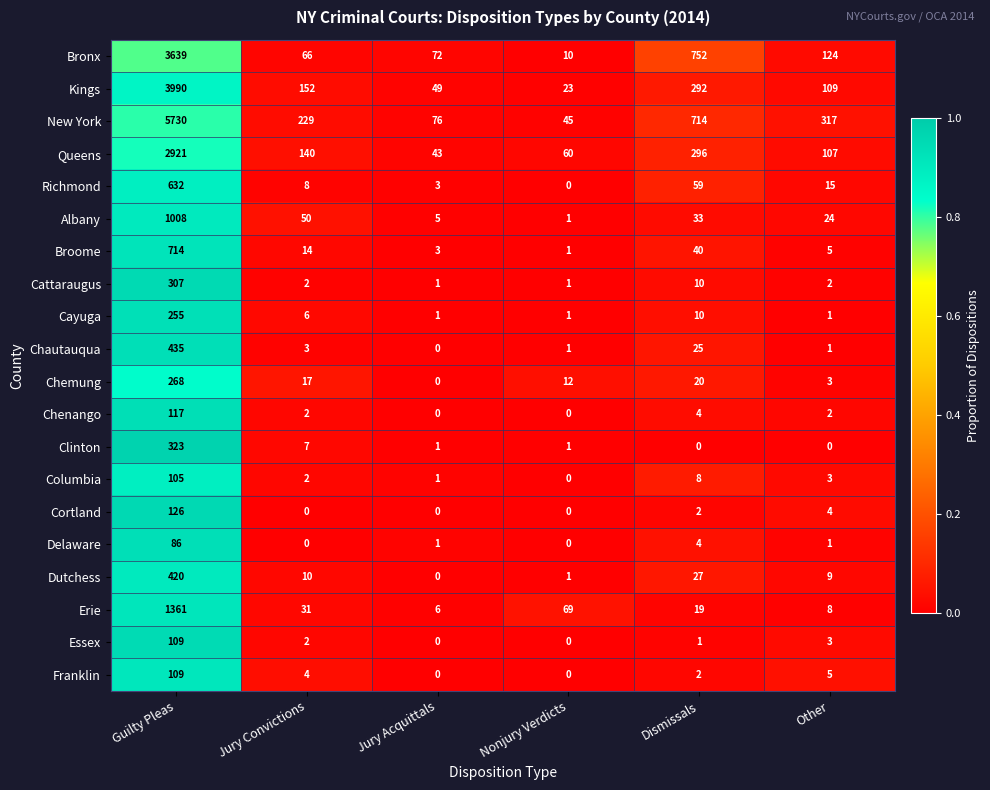

The value of Essex at Other is 3. True or false?

True